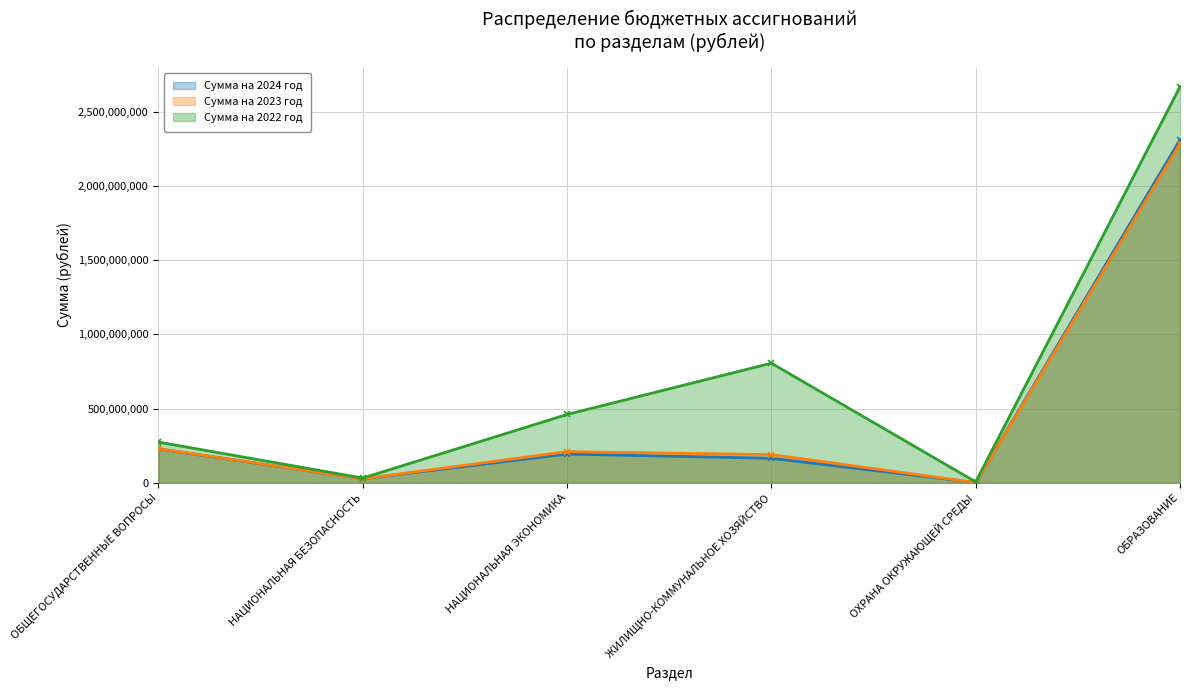

Which series has the largest range (max minus min)?

Сумма на 2022 год